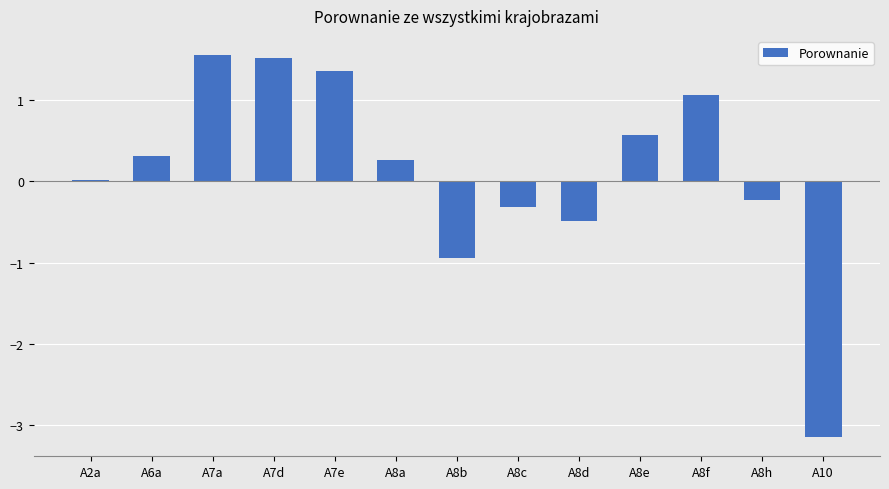

What is the sum of all values?

1.5